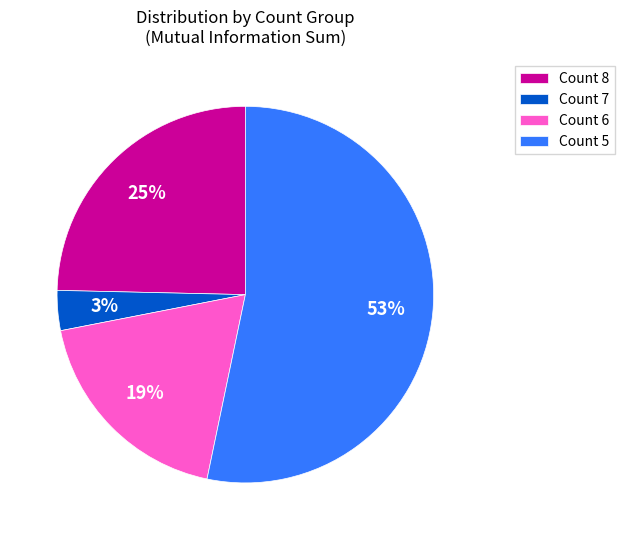

Does Count 8 represent more than half of the total?

No